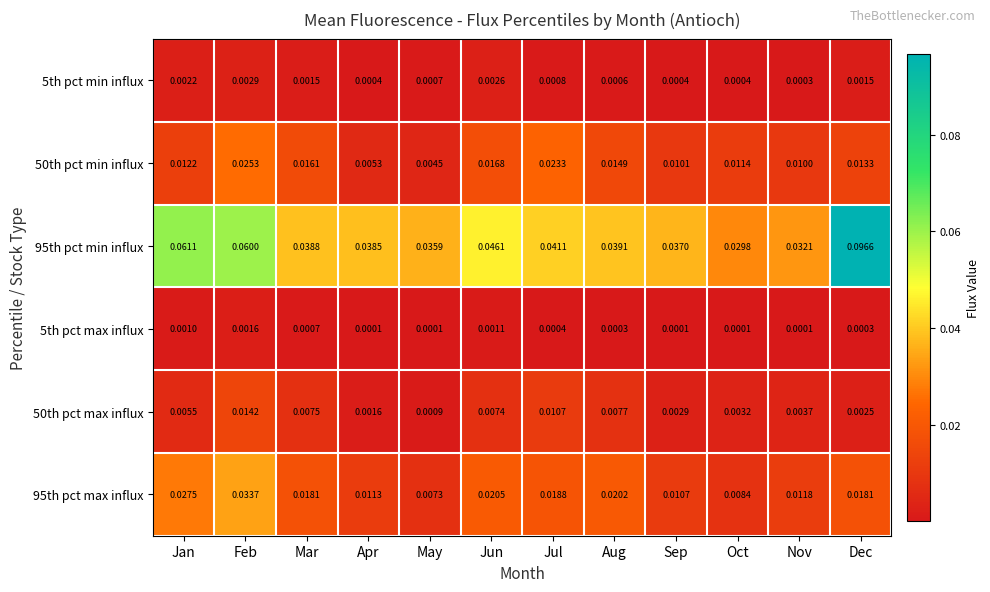

Which category has the highest value across all series?

Dec